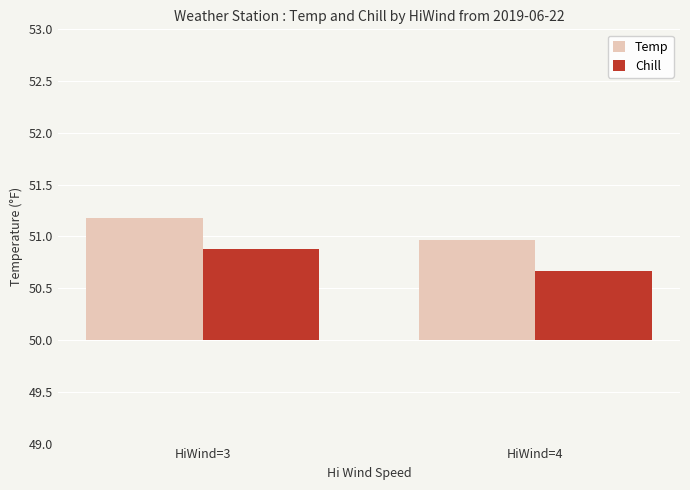

At which category is the sum across all series the highest?

HiWind=3